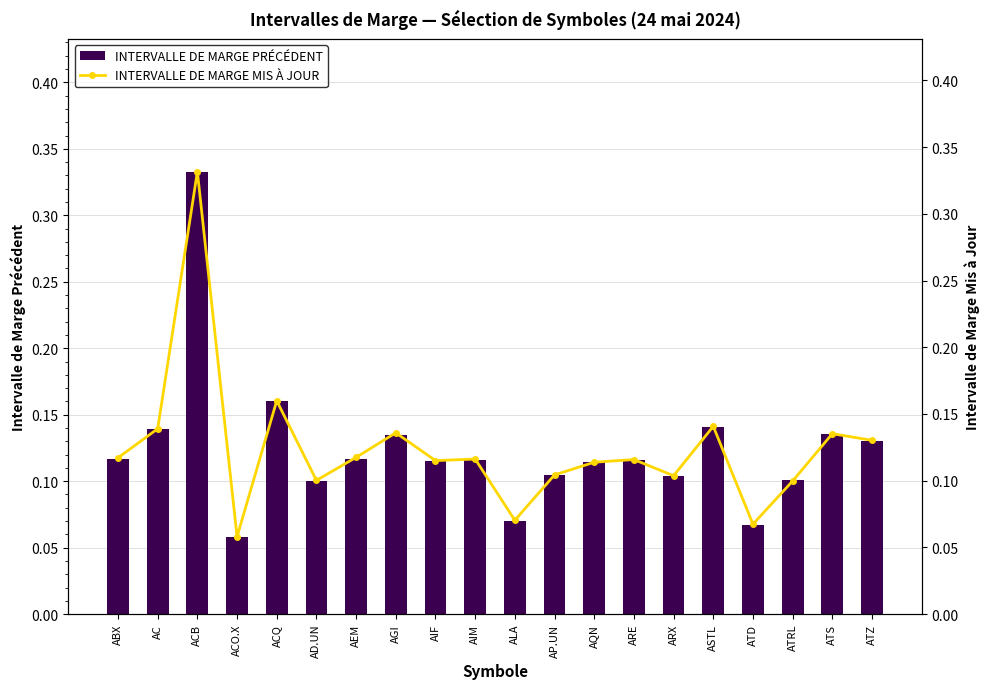

Reading left to right, transcribe all the data shown in this chart.

INTERVALLE DE MARGE PRÉCÉDENT: ABX=0.1	AC=0.1	ACB=0.3	ACO.X=0.1	ACQ=0.2	AD.UN=0.1	AEM=0.1	AGI=0.1	AIF=0.1	AIM=0.1	ALA=0.1	AP.UN=0.1	AQN=0.1	ARE=0.1	ARX=0.1	ASTL=0.1	ATD=0.1	ATRL=0.1	ATS=0.1	ATZ=0.1
INTERVALLE DE MARGE MIS À JOUR: ABX=0.1	AC=0.1	ACB=0.3	ACO.X=0.1	ACQ=0.2	AD.UN=0.1	AEM=0.1	AGI=0.1	AIF=0.1	AIM=0.1	ALA=0.1	AP.UN=0.1	AQN=0.1	ARE=0.1	ARX=0.1	ASTL=0.1	ATD=0.1	ATRL=0.1	ATS=0.1	ATZ=0.1